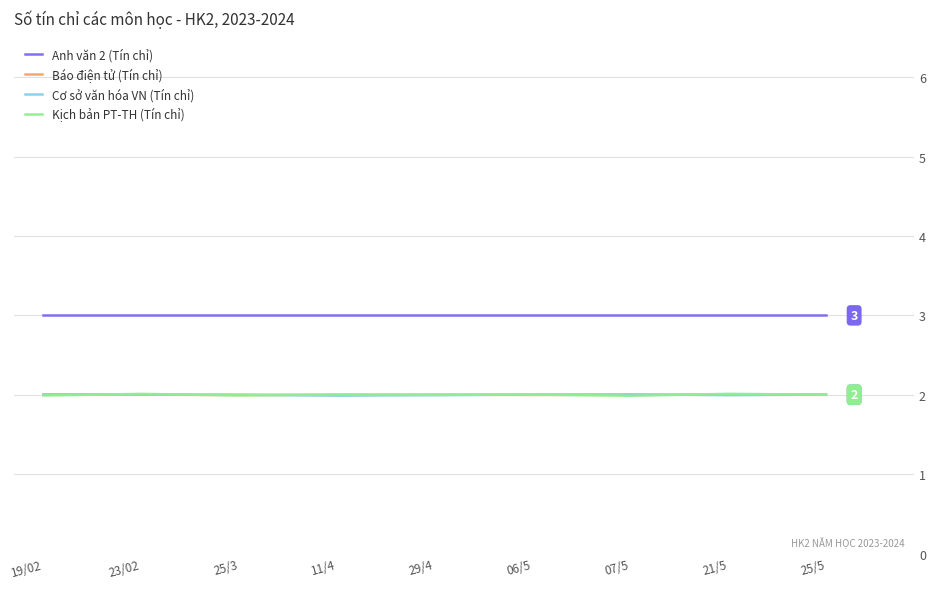

Reading right to left, what are all the values shown in this chart?

Anh văn 2 (Tín chỉ): 3.0	3.0	3.0	3.0	3.0	3.0	3.0	3.0	3.0
Báo điện tử (Tín chỉ): 2.0	2.0	2.0	2.0	2.0	2.0	2.0	2.0	2.0
Cơ sở văn hóa VN (Tín chỉ): 2.0	2.0	2.0	2.0	2.0	2.0	2.0	2.0	2.0
Kịch bản PT-TH (Tín chỉ): 2.0	2.0	2.0	2.0	2.0	2.0	2.0	2.0	2.0